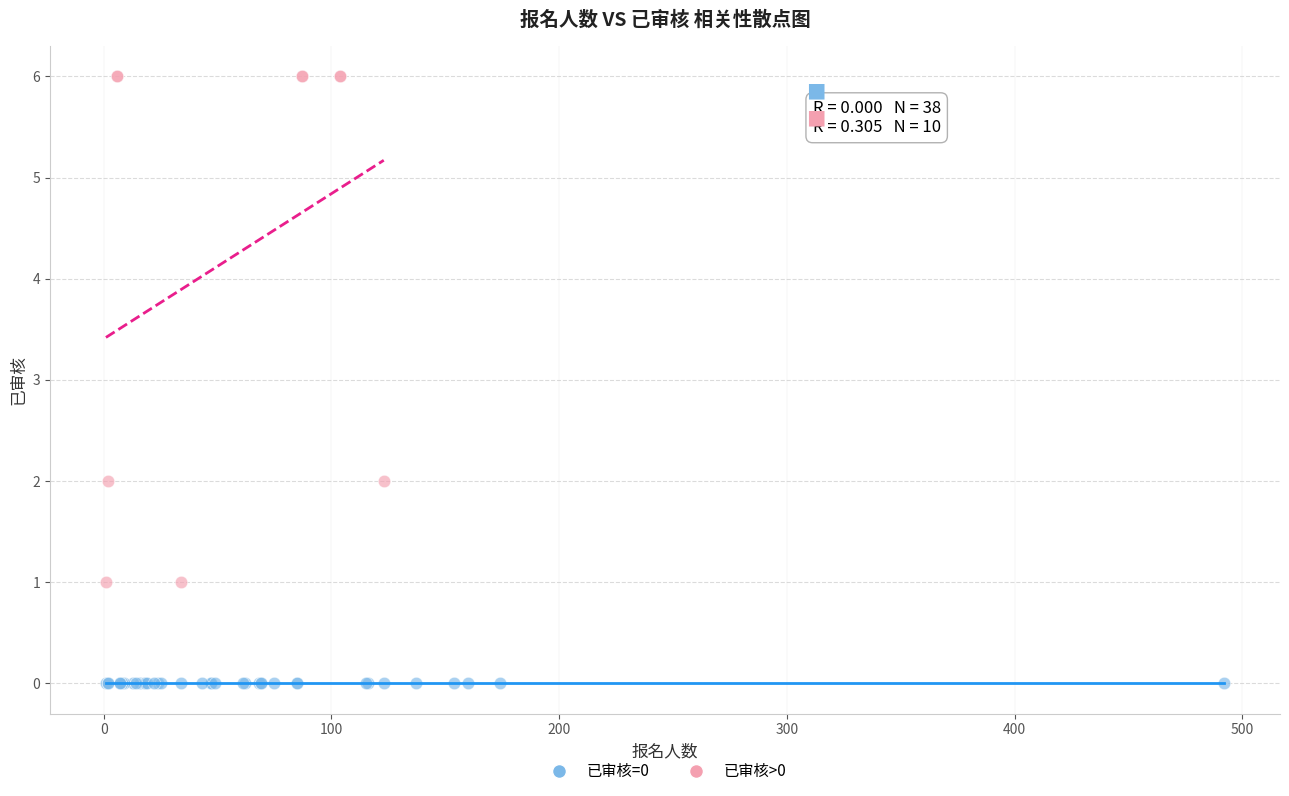

Which series contains the lowest Y value?

已审核=0